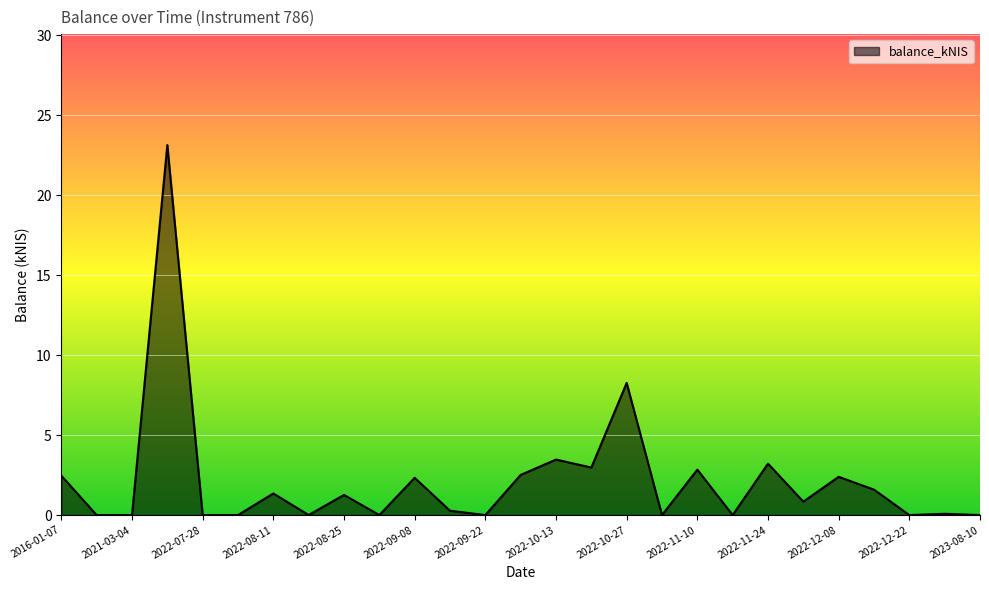

True or false: the data has more than 0 interior local peaks.

True